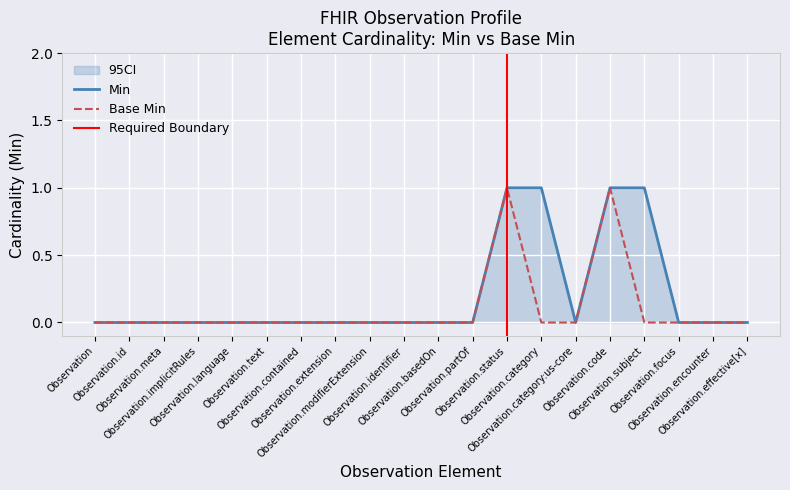

Which series changed the most between Observation.id and Observation.encounter?

Min